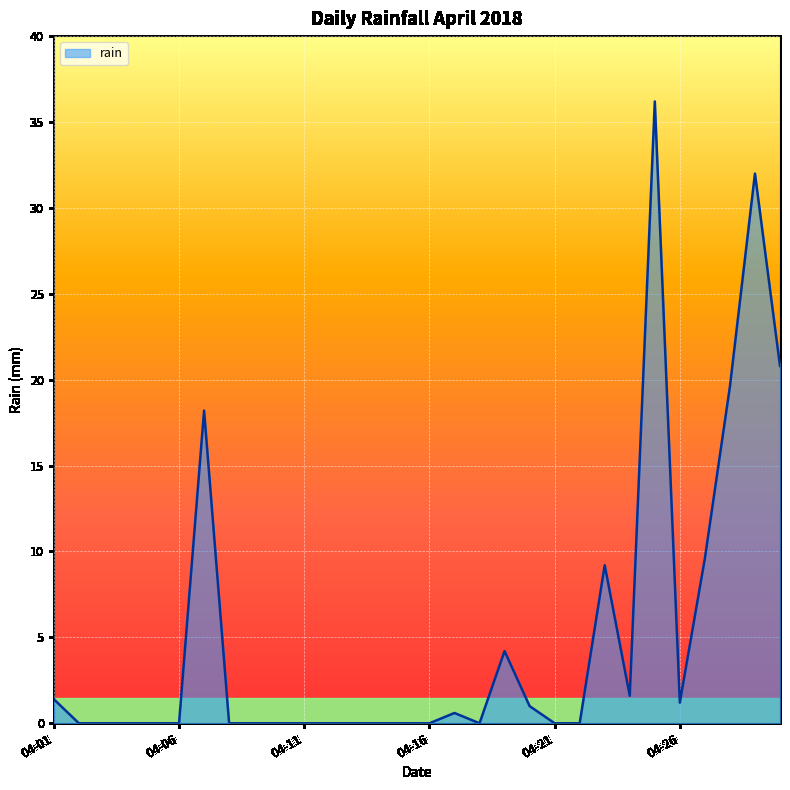

What is the average value?

5.2